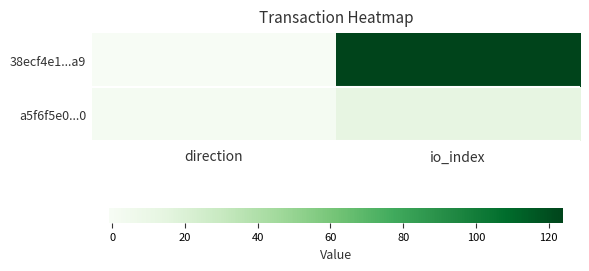

Read the 38ecf4e1...a9 value at direction.

-1